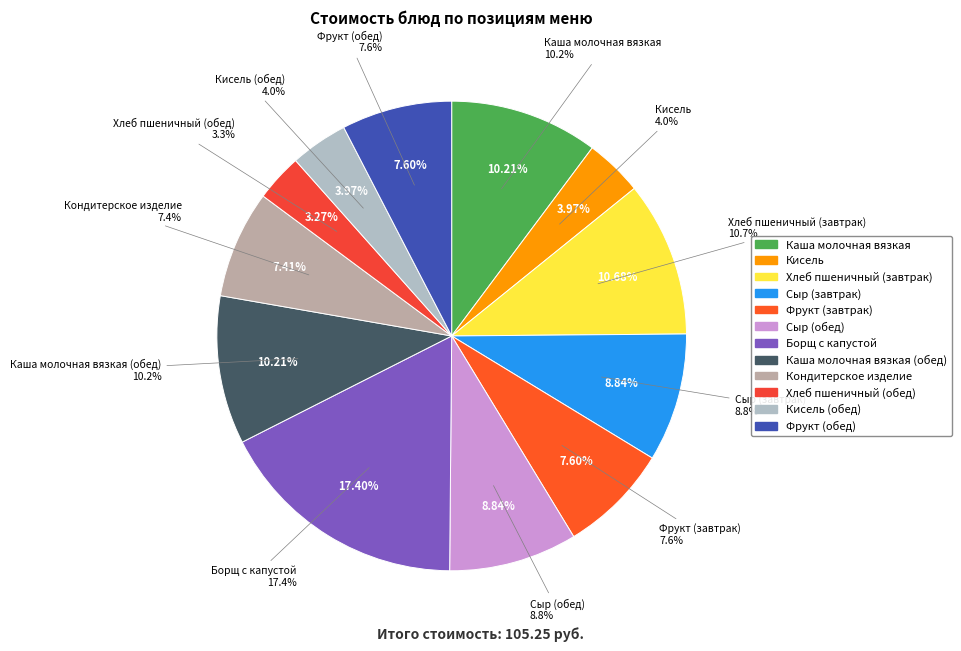

The Хлеб пшеничный (завтрак) slice represents 25% of the pie. True or false?

False